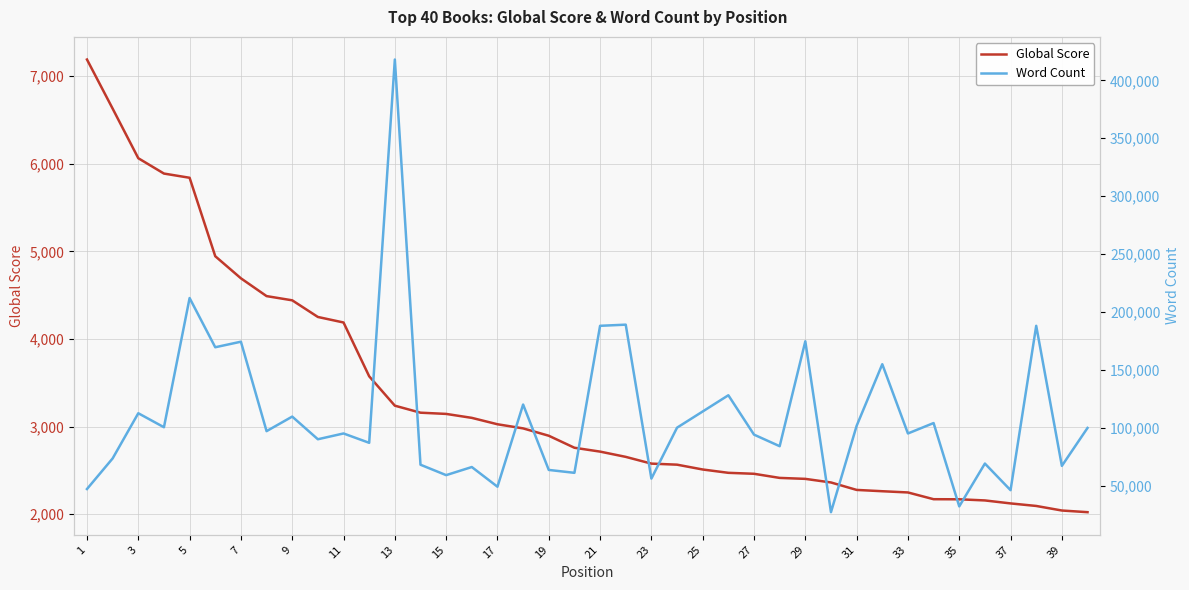

How many categories are shown in the chart?

40